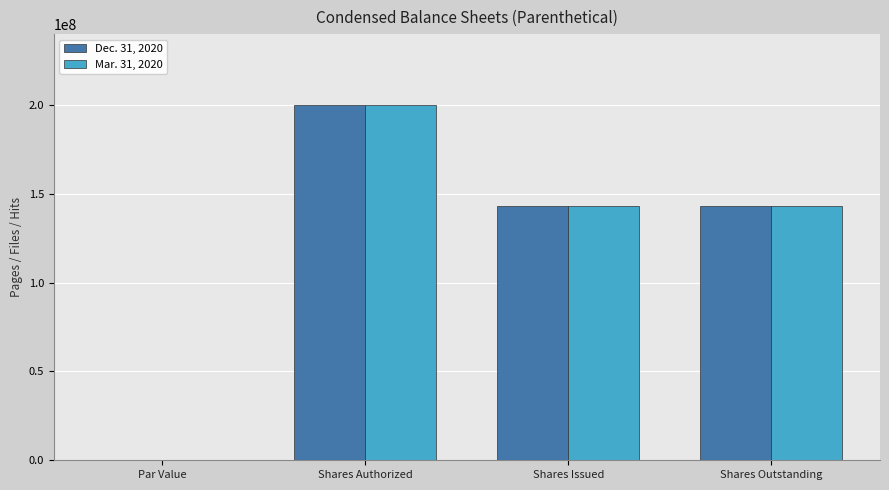

What is the difference between the Dec. 31, 2020 values at Shares Issued and Par Value?

143376000.0